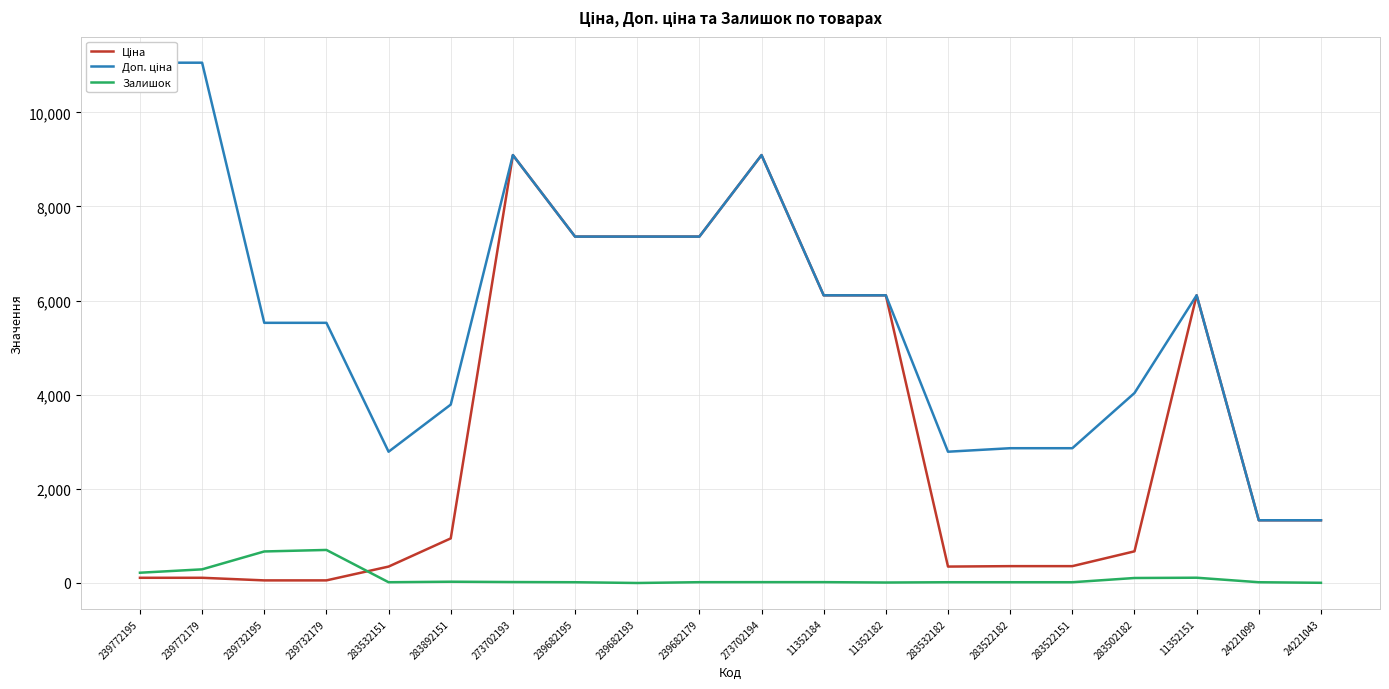

What are all the series names shown in the legend?

Ціна, Доп. ціна, Залишок